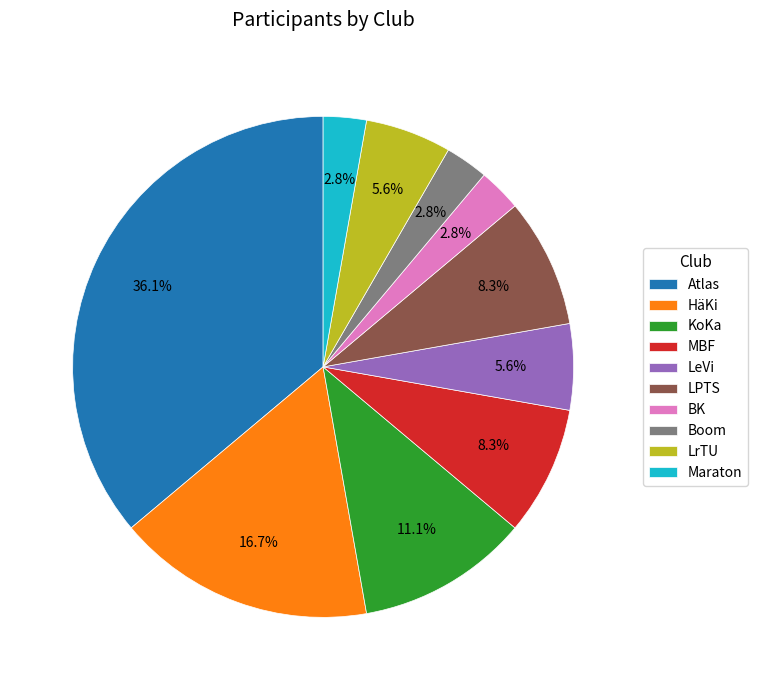

To the nearest percent, what is the combined percentage of KoKa and BK?

14%